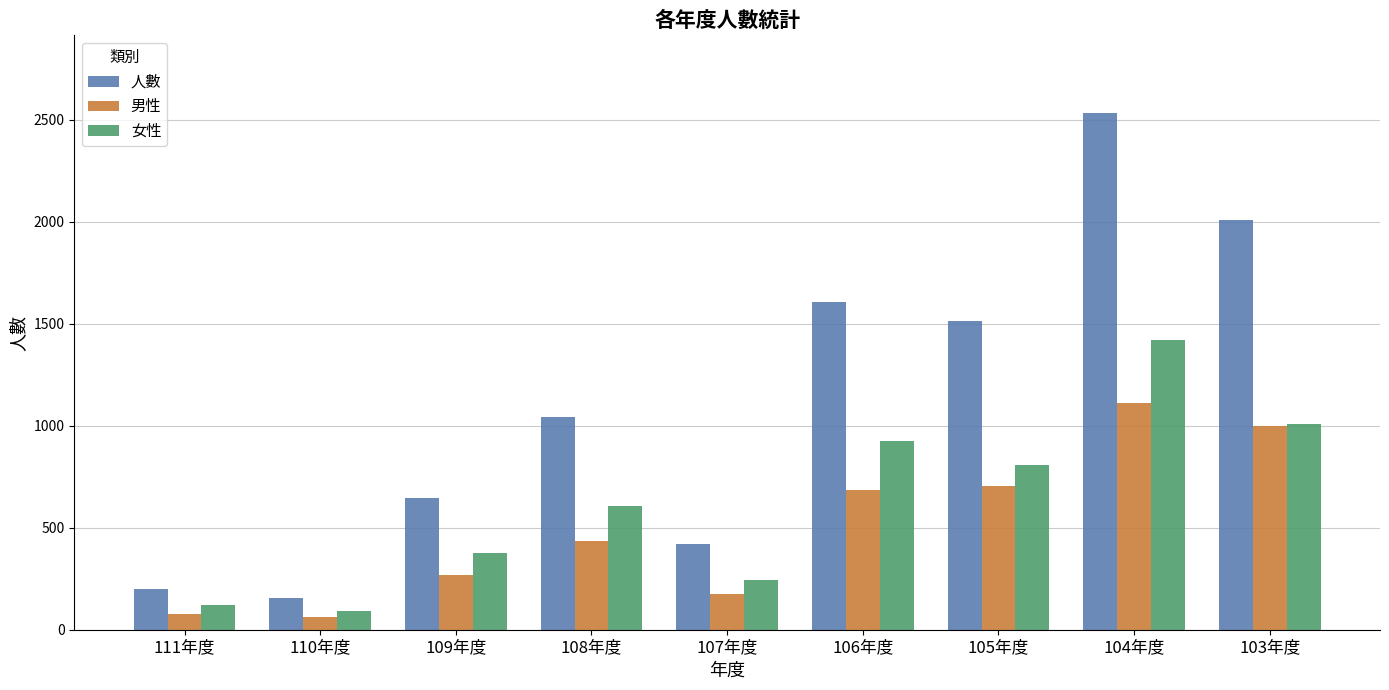

What is the sum of the 女性 values at 106年度 and 105年度?

1729